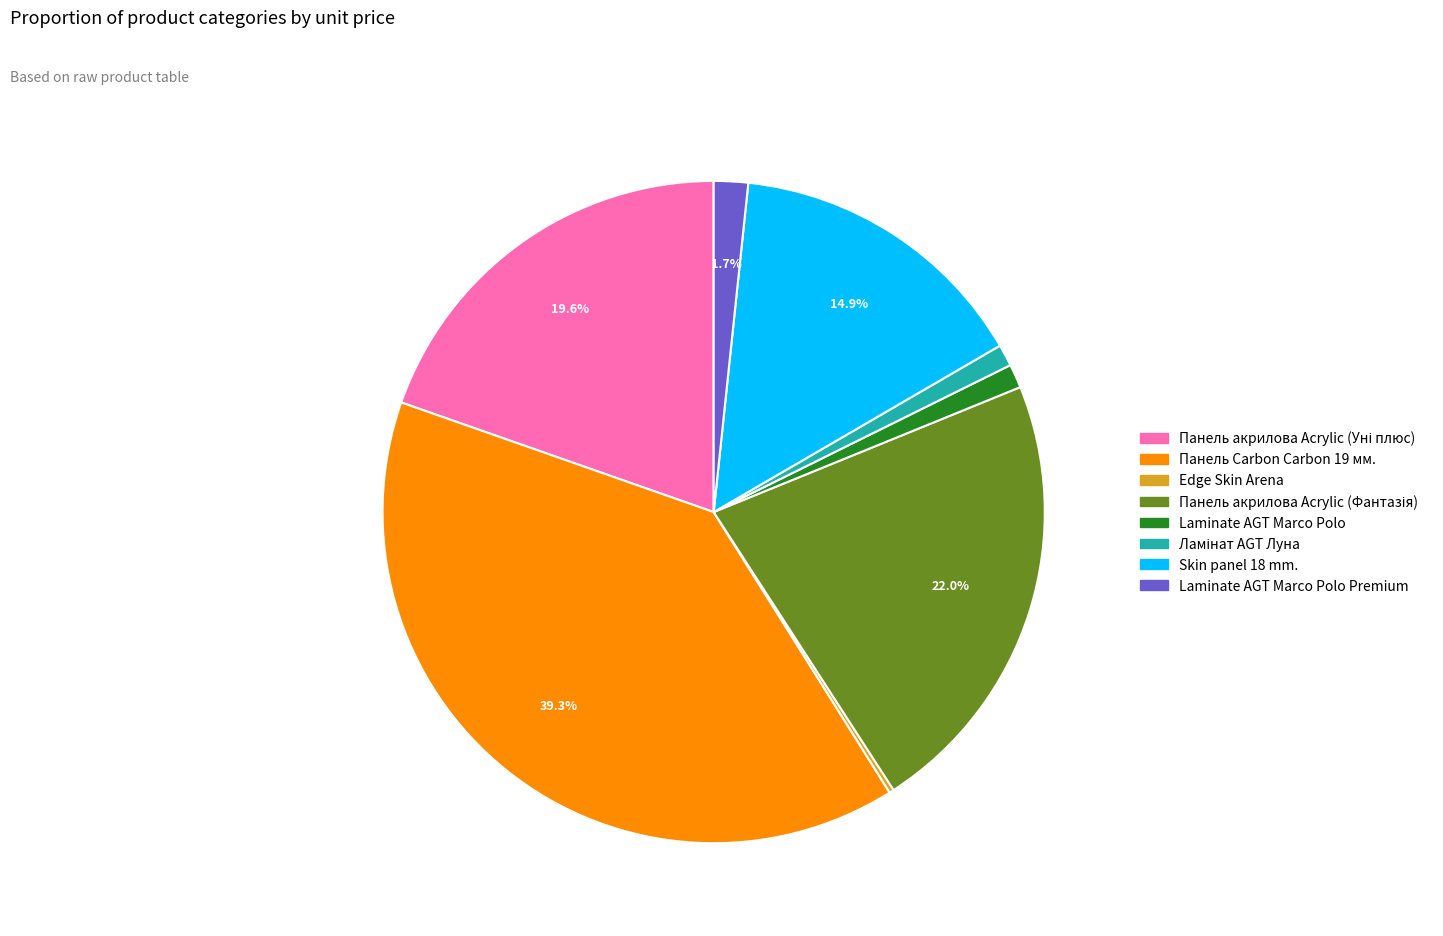

Does any single category account for the majority?

No